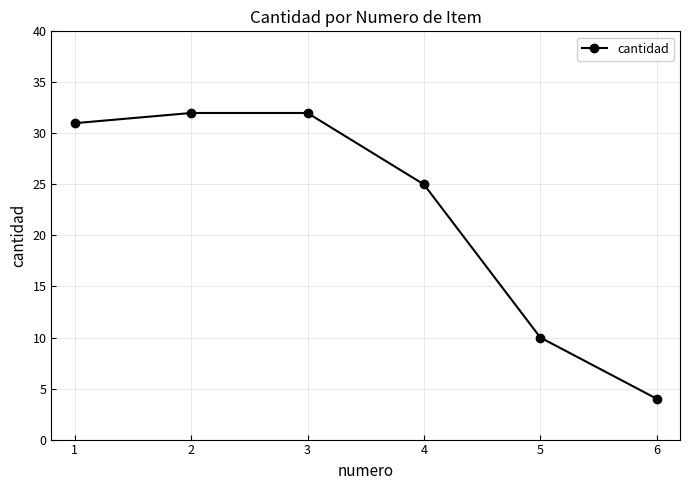

Which category has the lowest value across all series?

6